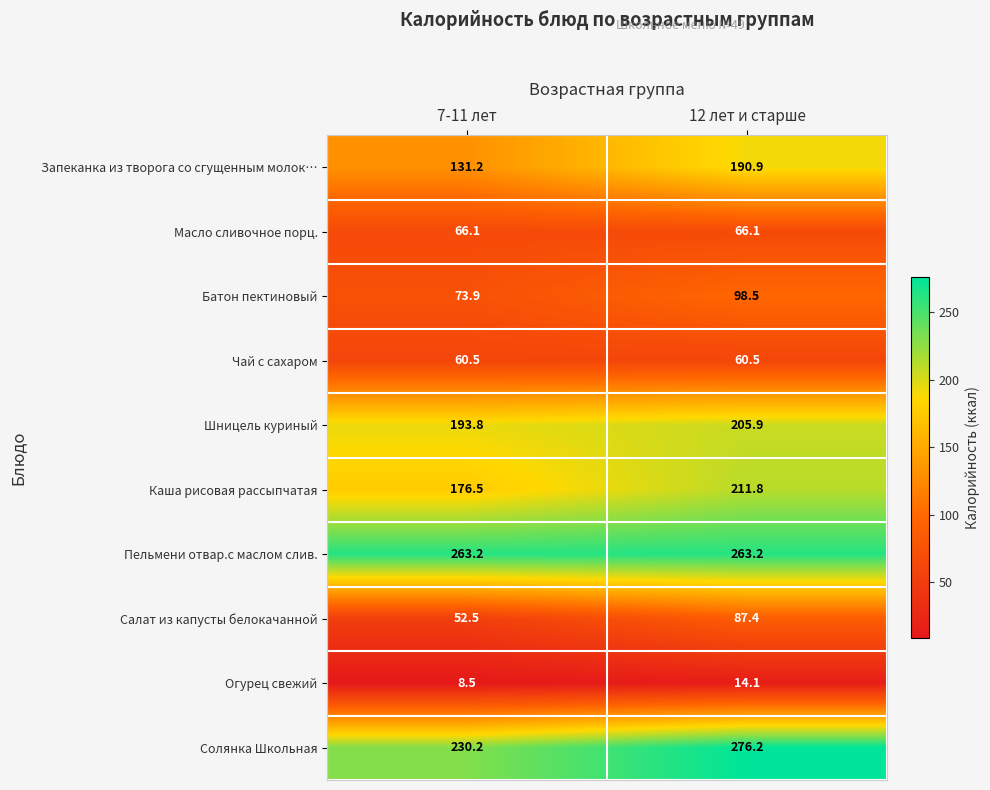

At how many categories does at least one series exceed 220?

2